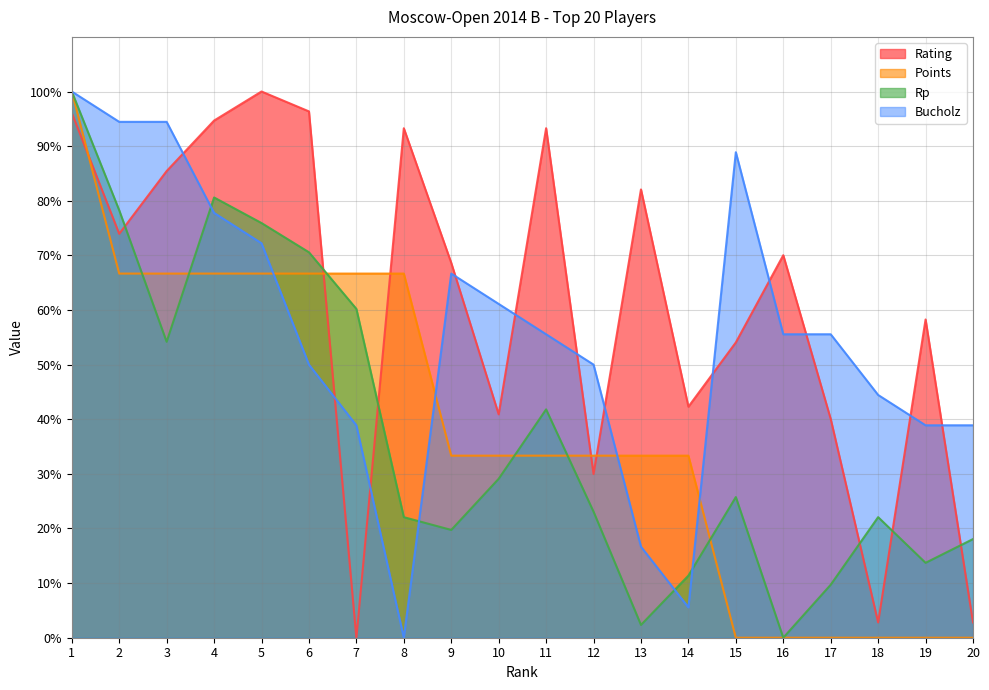

Reading left to right, transcribe all the data shown in this chart.

Rating: 1=96.1	2=73.9	3=85.4	4=94.7	5=100.0	6=96.4	7=0.0	8=93.3	9=68.6	10=40.9	11=93.3	12=30.0	13=82.1	14=42.3	15=54.1	16=70.0	17=40.1	18=2.8	19=58.3	20=2.8
Points: 1=100.0	2=66.7	3=66.7	4=66.7	5=66.7	6=66.7	7=66.7	8=66.7	9=33.3	10=33.3	11=33.3	12=33.3	13=33.3	14=33.3	15=0.0	16=0.0	17=0.0	18=0.0	19=0.0	20=0.0
Rp: 1=100.0	2=78.3	3=54.2	4=80.6	5=75.9	6=70.6	7=60.2	8=22.1	9=19.7	10=29.1	11=41.8	12=23.1	13=2.3	14=11.4	15=25.8	16=0.0	17=9.7	18=22.1	19=13.7	20=18.1
Bucholz: 1=100.0	2=94.4	3=94.4	4=77.8	5=72.2	6=50.0	7=38.9	8=0.0	9=66.7	10=61.1	11=55.6	12=50.0	13=16.7	14=5.6	15=88.9	16=55.6	17=55.6	18=44.4	19=38.9	20=38.9